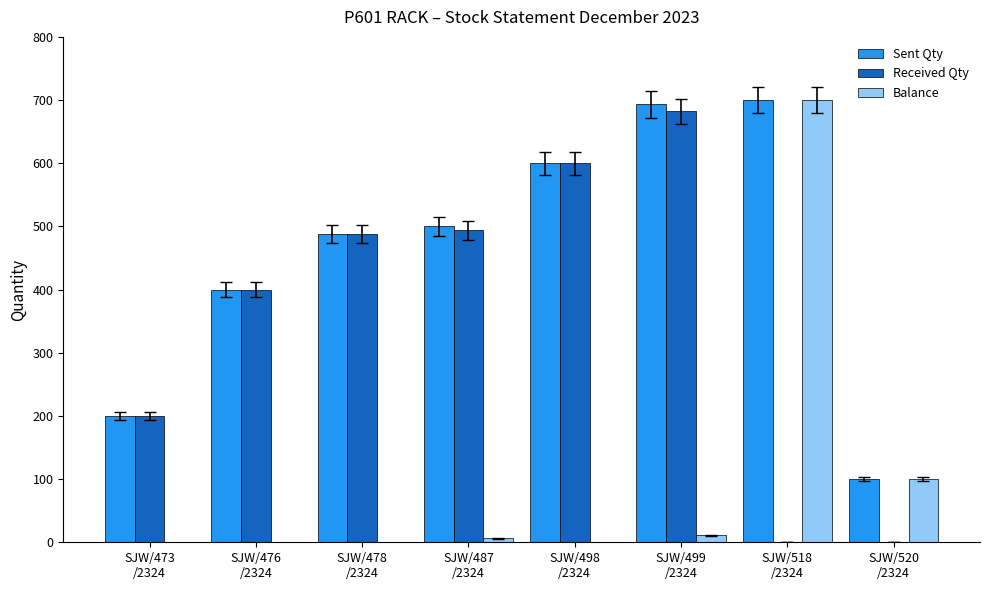

What is the sum of all Balance values?

817